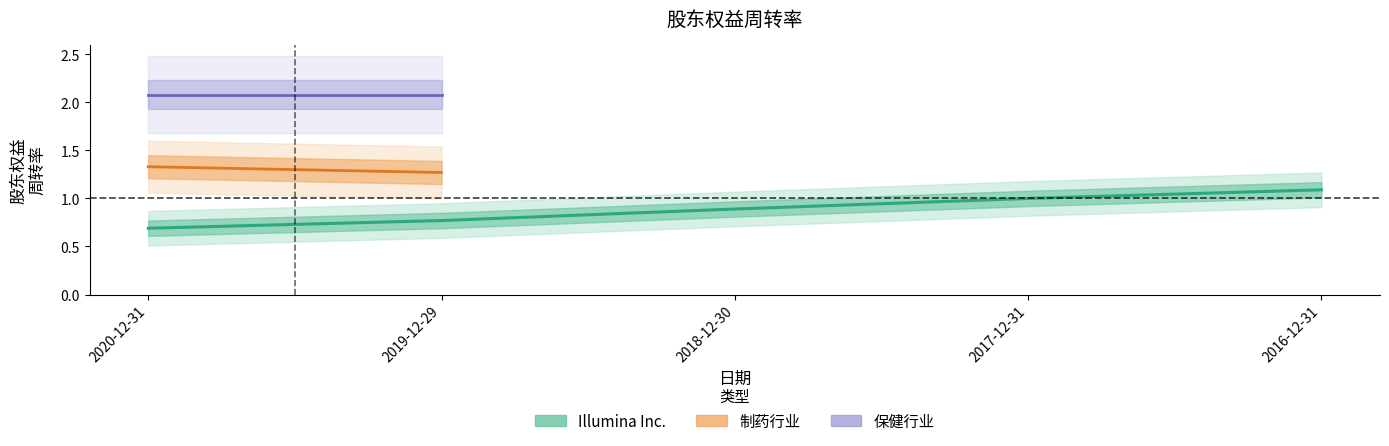

What is the average value of the Illumina Inc. series?

0.9